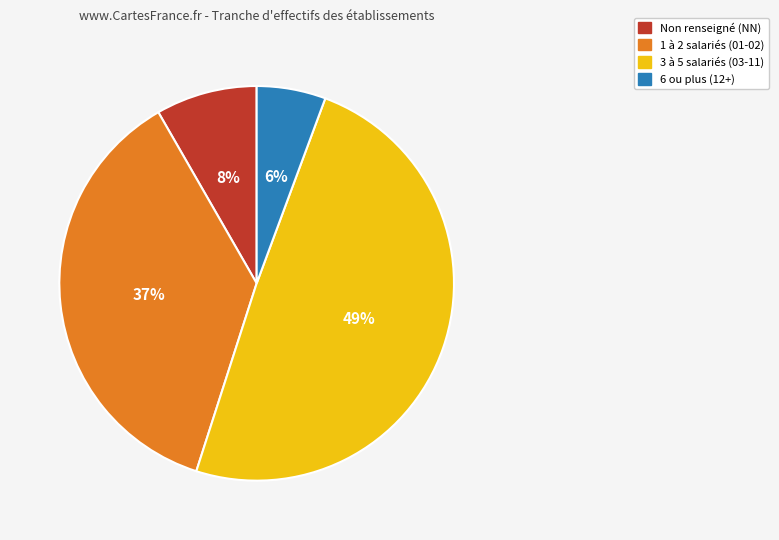

Which category has the smallest portion of the pie?

6 ou plus (12+)